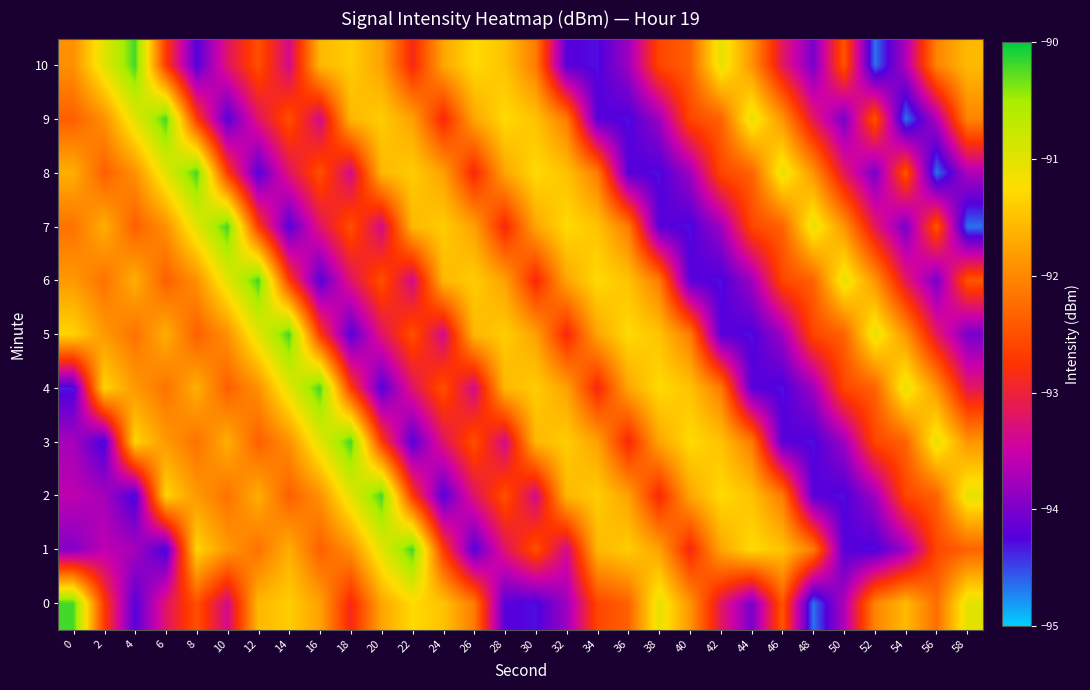

Reading right to left, list all the values displayed in this chart.

0: 58=-91.0	56=-92.2	54=-91.6	52=-92.0	50=-93.7	48=-94.7	46=-92.5	44=-94.0	42=-93.2	40=-91.9	38=-91.0	36=-92.3	34=-92.6	32=-93.8	30=-94.3	28=-94.2	26=-92.1	24=-91.5	22=-91.3	20=-91.7	18=-92.9	16=-91.8	14=-91.4	12=-91.6	10=-93.4	8=-92.5	6=-93.2	4=-94.2	2=-92.7	0=-90.2
1: 58=-92.3	56=-92.6	54=-93.8	52=-94.3	50=-94.2	48=-92.1	46=-91.5	44=-91.3	42=-91.7	40=-92.9	38=-91.8	36=-91.4	34=-91.6	32=-93.4	30=-92.5	28=-93.2	26=-94.2	24=-92.7	22=-90.2	20=-91.0	18=-91.9	16=-92.4	14=-91.7	12=-92.2	10=-91.8	8=-91.3	6=-94.3	4=-93.7	2=-93.6	0=-93.9
2: 58=-91.0	56=-92.3	54=-92.6	52=-93.8	50=-94.3	48=-94.2	46=-92.1	44=-91.5	42=-91.3	40=-91.7	38=-92.9	36=-91.8	34=-91.4	32=-91.6	30=-93.4	28=-92.5	26=-93.2	24=-94.2	22=-92.7	20=-90.2	18=-91.0	16=-91.9	14=-92.4	12=-91.7	10=-92.2	8=-91.8	6=-91.3	4=-94.3	2=-93.7	0=-93.6
3: 58=-91.9	56=-91.0	54=-92.3	52=-92.6	50=-93.8	48=-94.3	46=-94.2	44=-92.1	42=-91.5	40=-91.3	38=-91.7	36=-92.9	34=-91.8	32=-91.4	30=-91.6	28=-93.4	26=-92.5	24=-93.2	22=-94.2	20=-92.7	18=-90.2	16=-91.0	14=-91.9	12=-92.4	10=-91.7	8=-92.2	6=-91.8	4=-91.3	2=-94.3	0=-93.7
4: 58=-93.2	56=-91.9	54=-91.0	52=-92.3	50=-92.6	48=-93.8	46=-94.3	44=-94.2	42=-92.1	40=-91.5	38=-91.3	36=-91.7	34=-92.9	32=-91.8	30=-91.4	28=-91.6	26=-93.4	24=-92.5	22=-93.2	20=-94.2	18=-92.7	16=-90.2	14=-91.0	12=-91.9	10=-92.4	8=-91.7	6=-92.2	4=-91.8	2=-91.3	0=-94.3
5: 58=-94.0	56=-93.2	54=-91.9	52=-91.0	50=-92.3	48=-92.6	46=-93.8	44=-94.3	42=-94.2	40=-92.1	38=-91.5	36=-91.3	34=-91.7	32=-92.9	30=-91.8	28=-91.4	26=-91.6	24=-93.4	22=-92.5	20=-93.2	18=-94.2	16=-92.7	14=-90.2	12=-91.0	10=-91.9	8=-92.4	6=-91.7	4=-92.2	2=-91.8	0=-91.3
6: 58=-92.5	56=-94.0	54=-93.2	52=-91.9	50=-91.0	48=-92.3	46=-92.6	44=-93.8	42=-94.3	40=-94.2	38=-92.1	36=-91.5	34=-91.3	32=-91.7	30=-92.9	28=-91.8	26=-91.4	24=-91.6	22=-93.4	20=-92.5	18=-93.2	16=-94.2	14=-92.7	12=-90.2	10=-91.0	8=-91.9	6=-92.4	4=-91.7	2=-92.2	0=-91.8
7: 58=-94.7	56=-92.5	54=-94.0	52=-93.2	50=-91.9	48=-91.0	46=-92.3	44=-92.6	42=-93.8	40=-94.3	38=-94.2	36=-92.1	34=-91.5	32=-91.3	30=-91.7	28=-92.9	26=-91.8	24=-91.4	22=-91.6	20=-93.4	18=-92.5	16=-93.2	14=-94.2	12=-92.7	10=-90.2	8=-91.0	6=-91.9	4=-92.4	2=-91.7	0=-92.2
8: 58=-93.7	56=-94.7	54=-92.5	52=-94.0	50=-93.2	48=-91.9	46=-91.0	44=-92.3	42=-92.6	40=-93.8	38=-94.3	36=-94.2	34=-92.1	32=-91.5	30=-91.3	28=-91.7	26=-92.9	24=-91.8	22=-91.4	20=-91.6	18=-93.4	16=-92.5	14=-93.2	12=-94.2	10=-92.7	8=-90.2	6=-91.0	4=-91.9	2=-92.4	0=-91.7
9: 58=-92.0	56=-93.7	54=-94.7	52=-92.5	50=-94.0	48=-93.2	46=-91.9	44=-91.0	42=-92.3	40=-92.6	38=-93.8	36=-94.3	34=-94.2	32=-92.1	30=-91.5	28=-91.3	26=-91.7	24=-92.9	22=-91.8	20=-91.4	18=-91.6	16=-93.4	14=-92.5	12=-93.2	10=-94.2	8=-92.7	6=-90.2	4=-91.0	2=-91.9	0=-92.4
10: 58=-91.6	56=-92.0	54=-93.7	52=-94.7	50=-92.5	48=-94.0	46=-93.2	44=-91.9	42=-91.0	40=-92.3	38=-92.6	36=-93.8	34=-94.3	32=-94.2	30=-92.1	28=-91.5	26=-91.3	24=-91.7	22=-92.9	20=-91.8	18=-91.4	16=-91.6	14=-93.4	12=-92.5	10=-93.2	8=-94.2	6=-92.7	4=-90.2	2=-91.0	0=-91.9